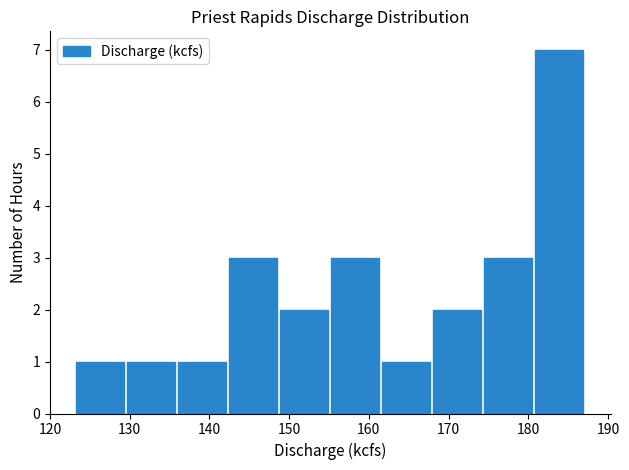

Reading left to right, transcribe this chart: for each bar, give the range it covers on the x-axis and its height. Neither the bar edges nor the heights are printed on the chart, so give them approximately, as read against the axes.

123.2 to 129.6: 1
129.6 to 136.0: 1
136.0 to 142.4: 1
142.4 to 148.8: 3
148.8 to 155.2: 2
155.2 to 161.6: 3
161.6 to 168.0: 1
168.0 to 174.4: 2
174.4 to 180.8: 3
180.8 to 187.2: 7